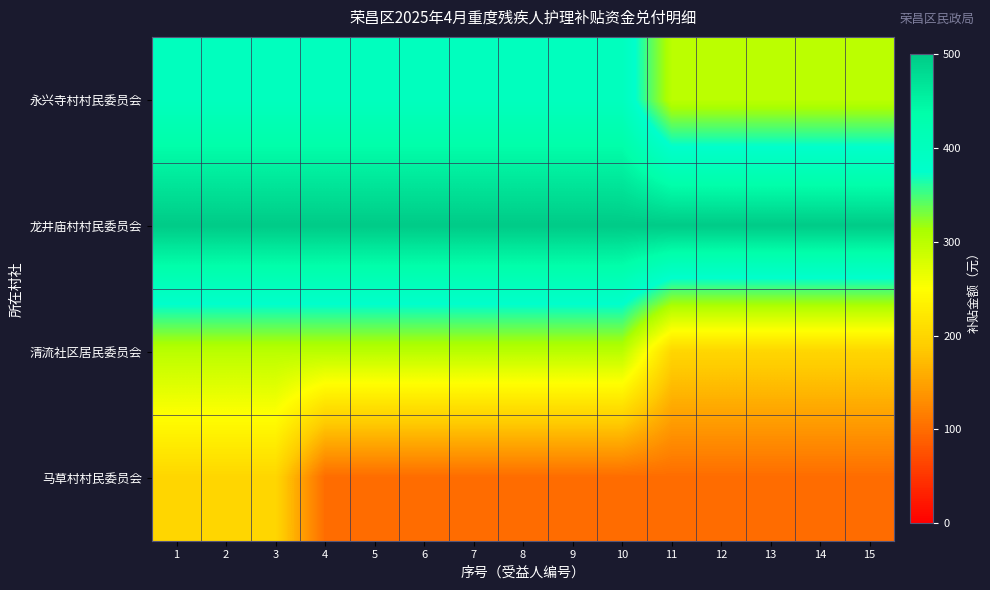

Rank the series by their average value, from lowest to highest.

马草村村民委员会, 清流社区居民委员会, 永兴寺村村民委员会, 龙井庙村村民委员会